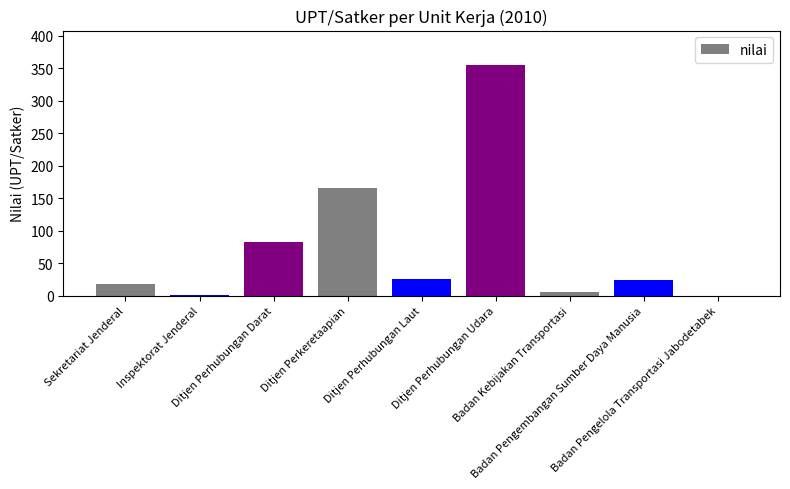

How many categories are shown in the chart?

9